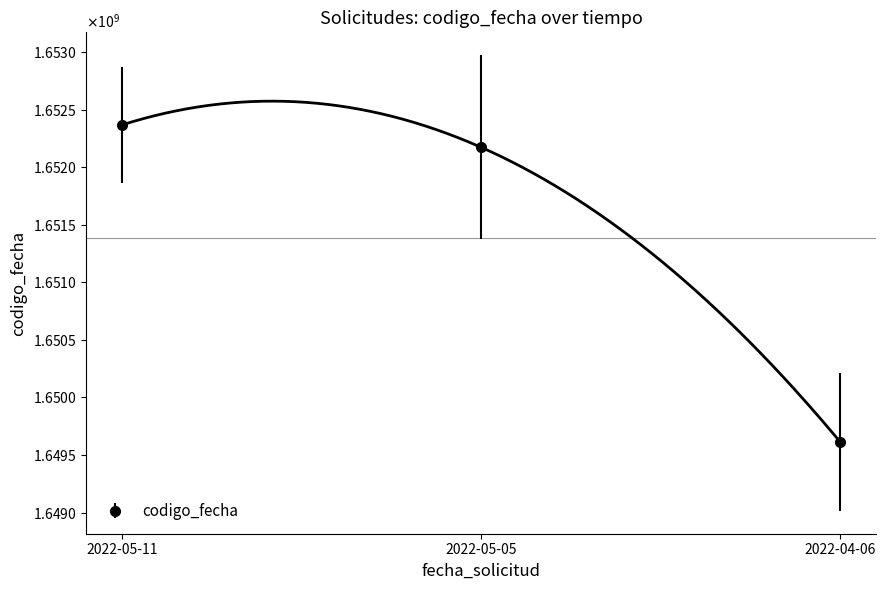

What is the sum of all values?

4954153611